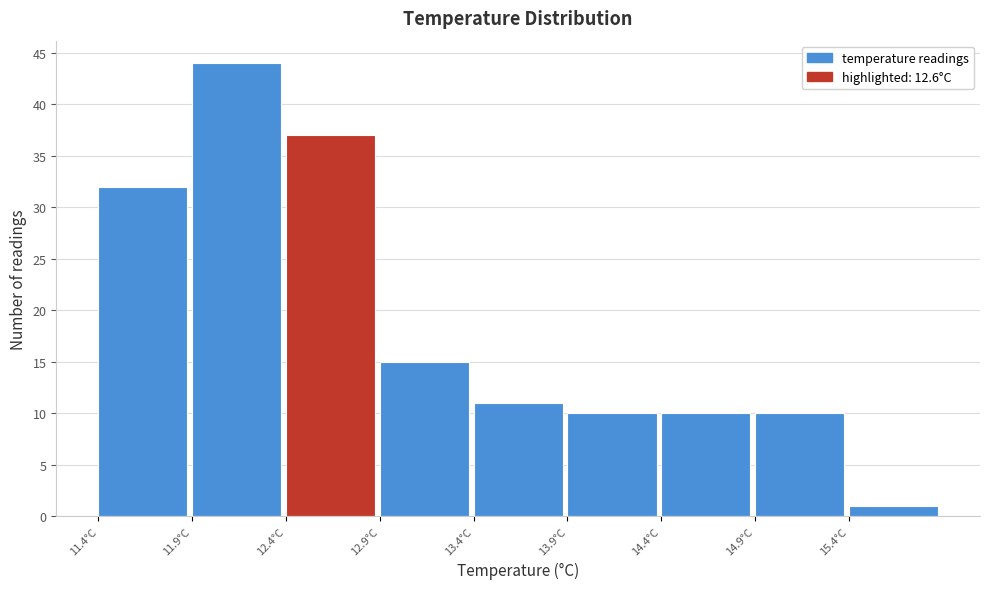

Reading left to right, transcribe this chart: for each bar, give the range it covers on the x-axis and its height. The values are not printed on the chart, so give them approximately, as read against the axis.

11.4 to 11.9: 32
11.9 to 12.4: 44
12.4 to 12.9: 37
12.9 to 13.4: 15
13.4 to 13.9: 11
13.9 to 14.4: 10
14.4 to 14.9: 10
14.9 to 15.4: 10
15.4 to 15.9: 1